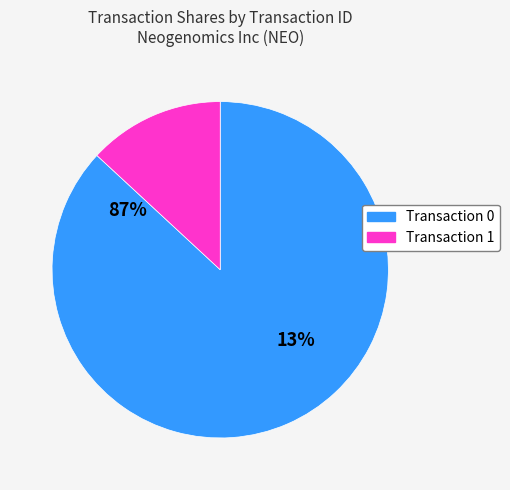

Does 0 account for over 50% of the chart?

Yes